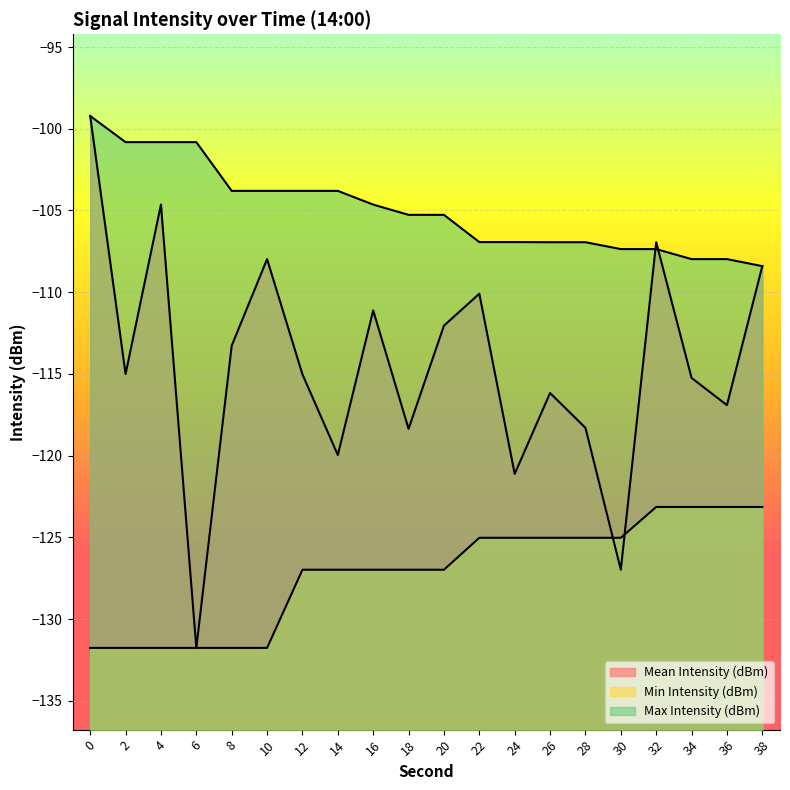

How many times do Mean Intensity (dBm) and Max Intensity (dBm) cross each other?

2